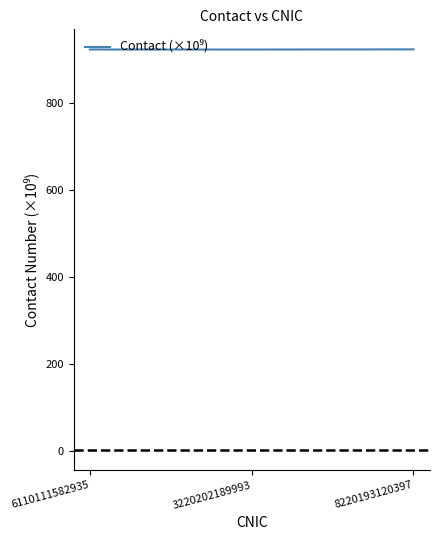

Approximately how many times larger is the value at 8220193120397 compared to 3220202189993?

1.0